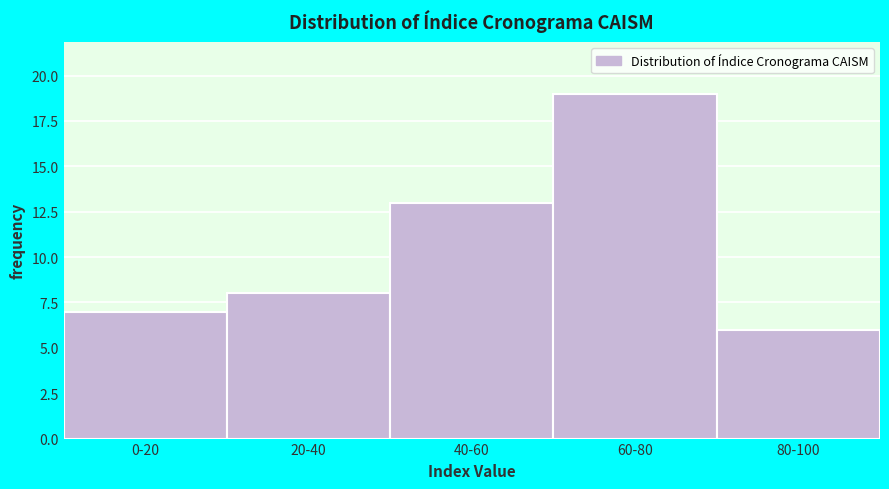

Reading left to right, list all the values displayed in this chart.

7	8	13	19	6